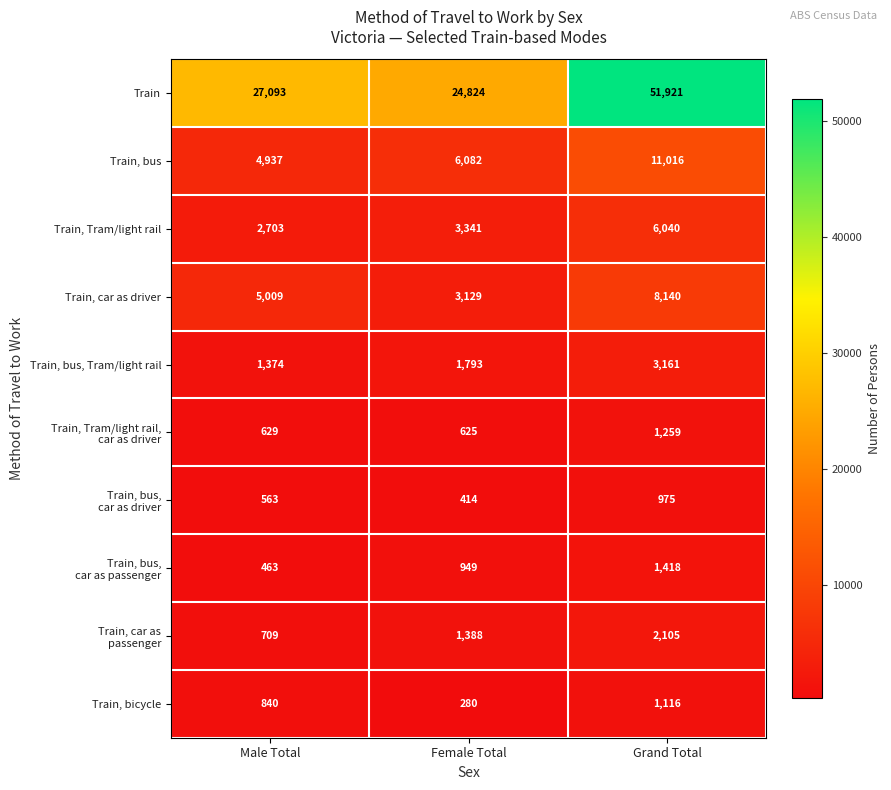

The value of Train, bicycle at Grand Total is 1116. True or false?

True